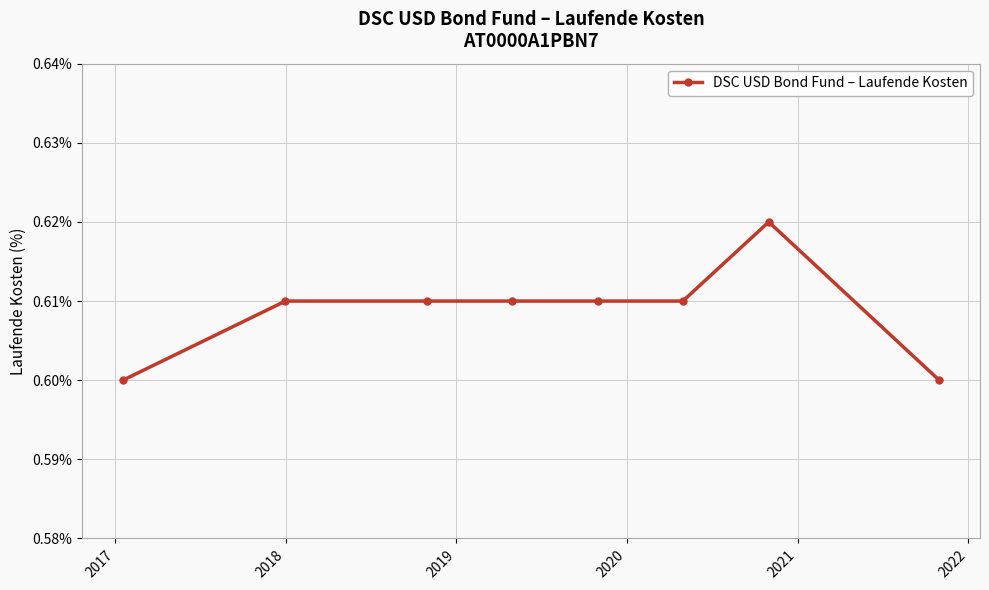

What is the sum of all values?

4.9